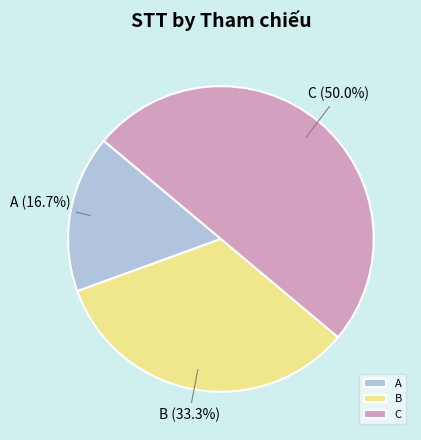

True or false: B accounts for 24% of the total.

False